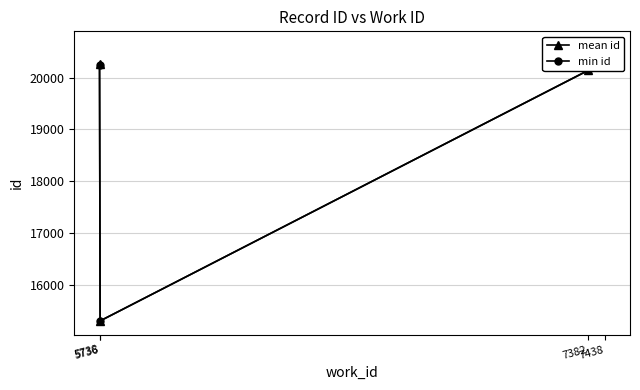

What is the value of the min id point at the 3rd from the left?

20140.0